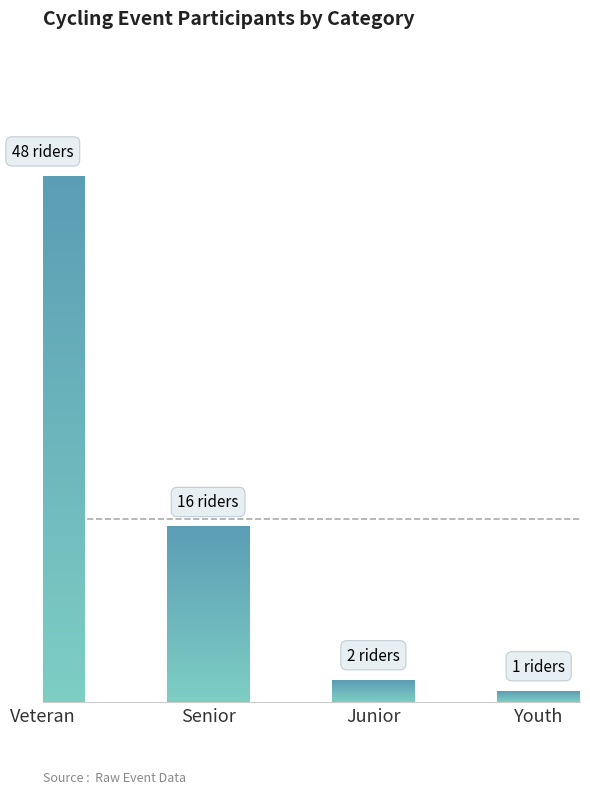

List the labels in order of value, smallest first.

Youth, Junior, Senior, Veteran